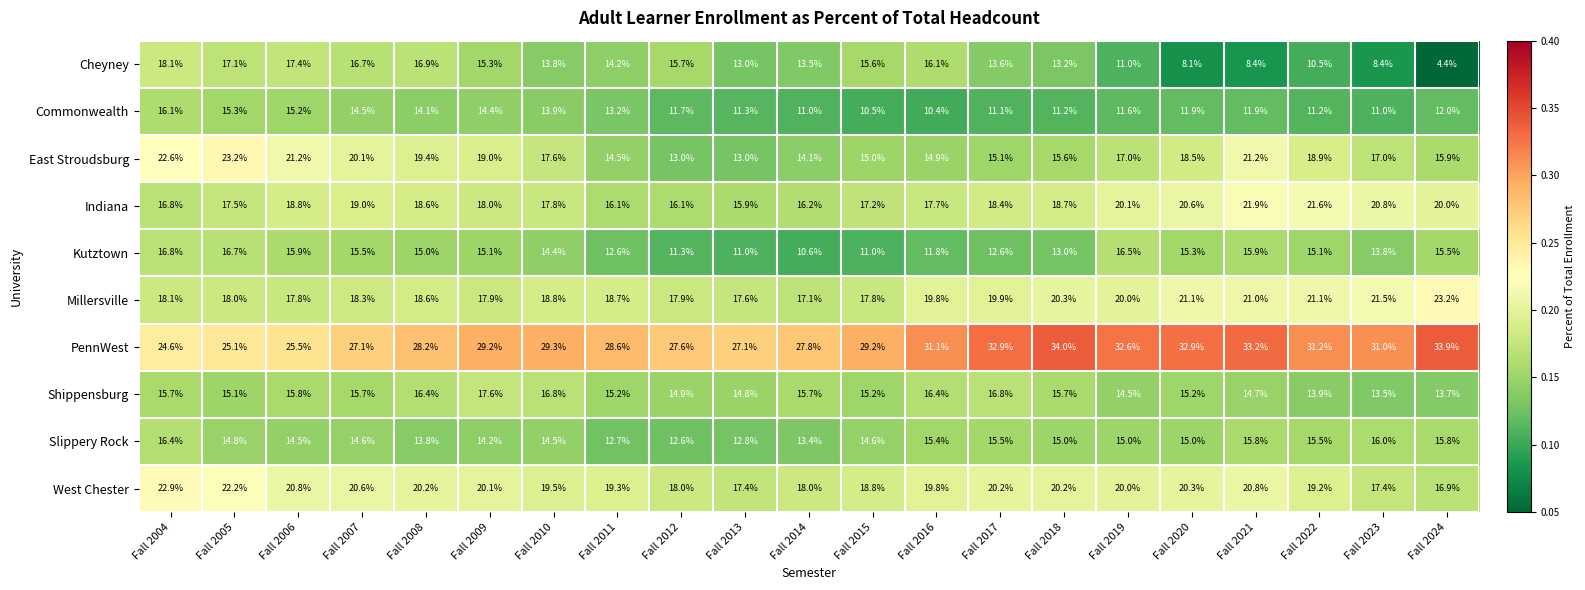

The PennWest series shows 29.2 at Fall 2015. True or false?

True